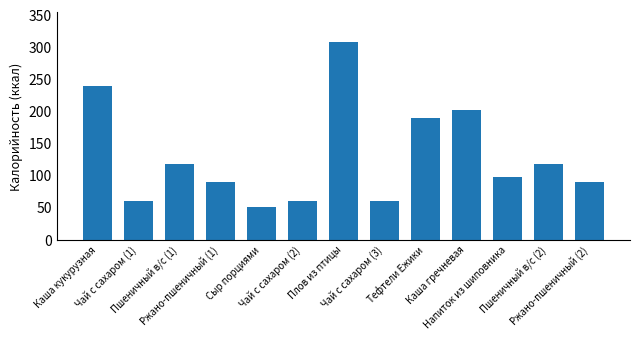

What position from the right is Пшеничный в/с (2)?

2